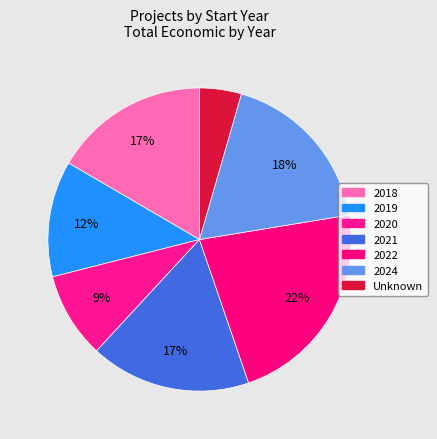

Does any single category account for the majority?

No